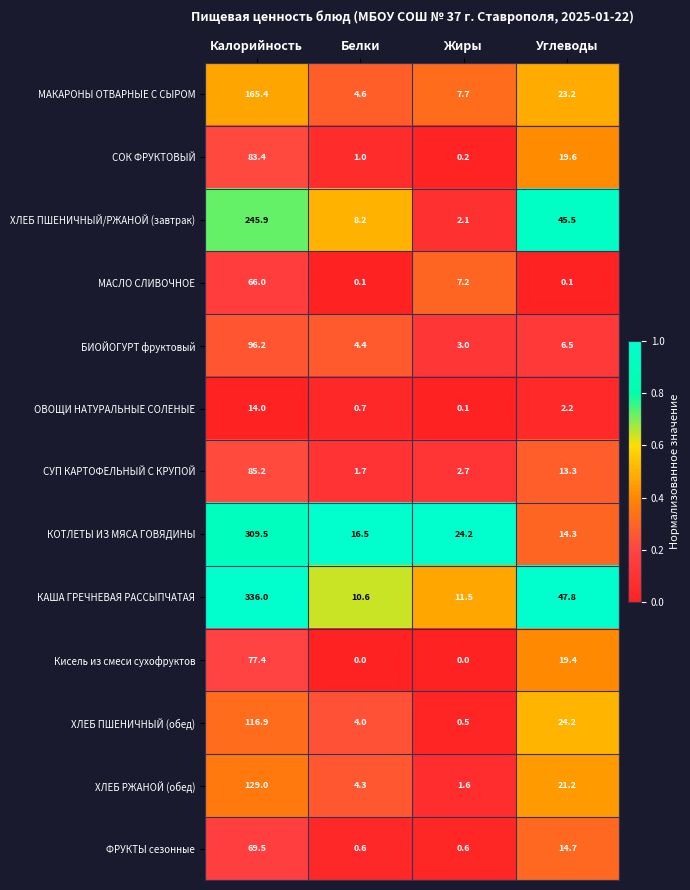

Which series has the largest range (max minus min)?

КАША ГРЕЧНЕВАЯ РАССЫПЧАТАЯ